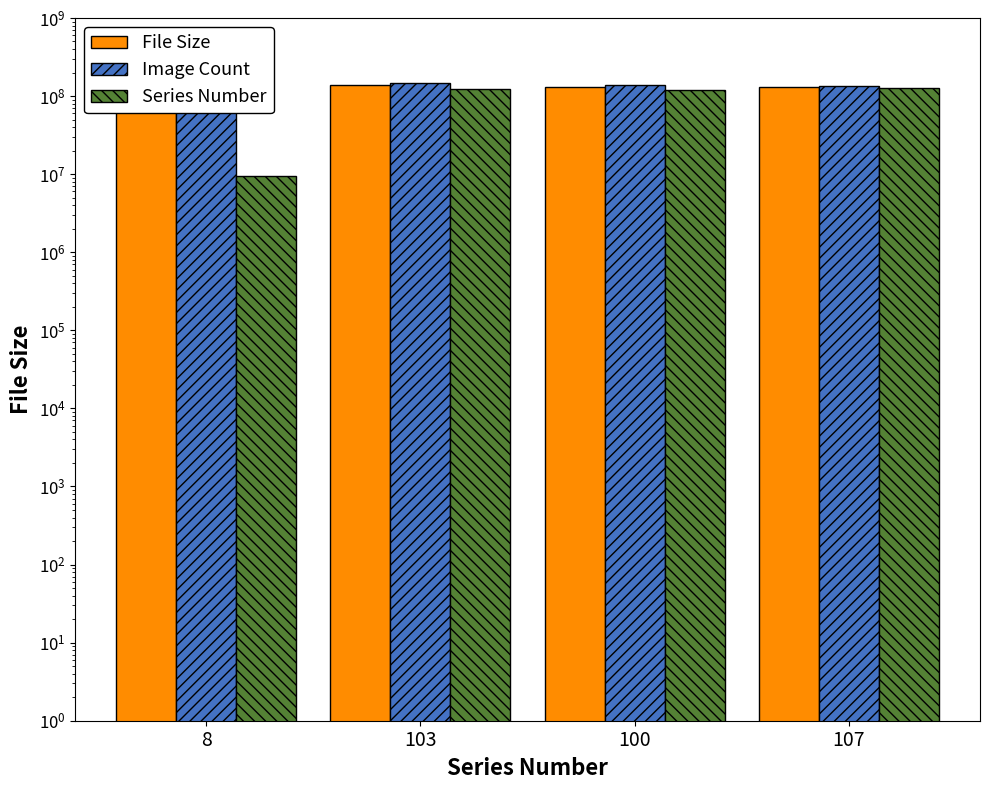

How many values in the File Size series are below 130981556?

2